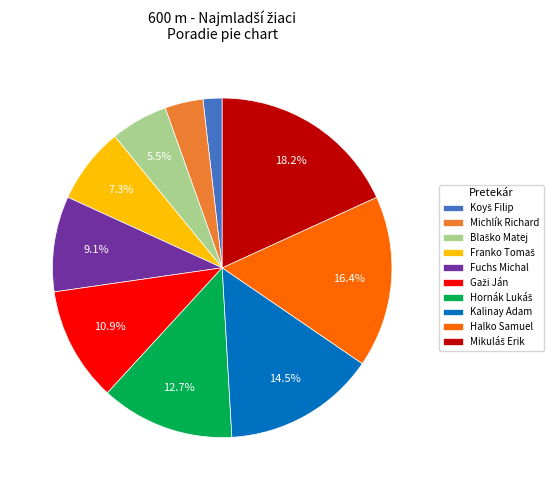

Is the sum of Michlík Richard and Kalinay Adam greater than half?

No